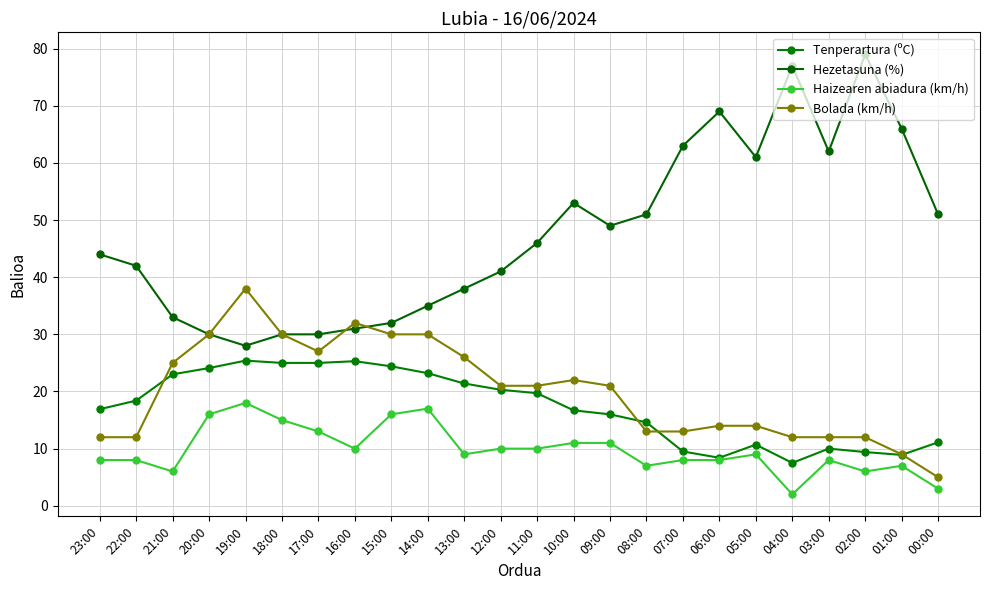

Reading right to left, transcribe all the data shown in this chart.

Tenperartura (ºC): 11.1	8.9	9.4	10.0	7.5	10.7	8.4	9.5	14.6	16.0	16.7	19.7	20.3	21.4	23.2	24.4	25.3	25.0	25.0	25.4	24.1	23.0	18.4	16.9
Hezetasuna (%): 51.0	66.0	79.0	62.0	77.0	61.0	69.0	63.0	51.0	49.0	53.0	46.0	41.0	38.0	35.0	32.0	31.0	30.0	30.0	28.0	30.0	33.0	42.0	44.0
Haizearen abiadura (km/h): 3.0	7.0	6.0	8.0	2.0	9.0	8.0	8.0	7.0	11.0	11.0	10.0	10.0	9.0	17.0	16.0	10.0	13.0	15.0	18.0	16.0	6.0	8.0	8.0
Bolada (km/h): 5.0	9.0	12.0	12.0	12.0	14.0	14.0	13.0	13.0	21.0	22.0	21.0	21.0	26.0	30.0	30.0	32.0	27.0	30.0	38.0	30.0	25.0	12.0	12.0